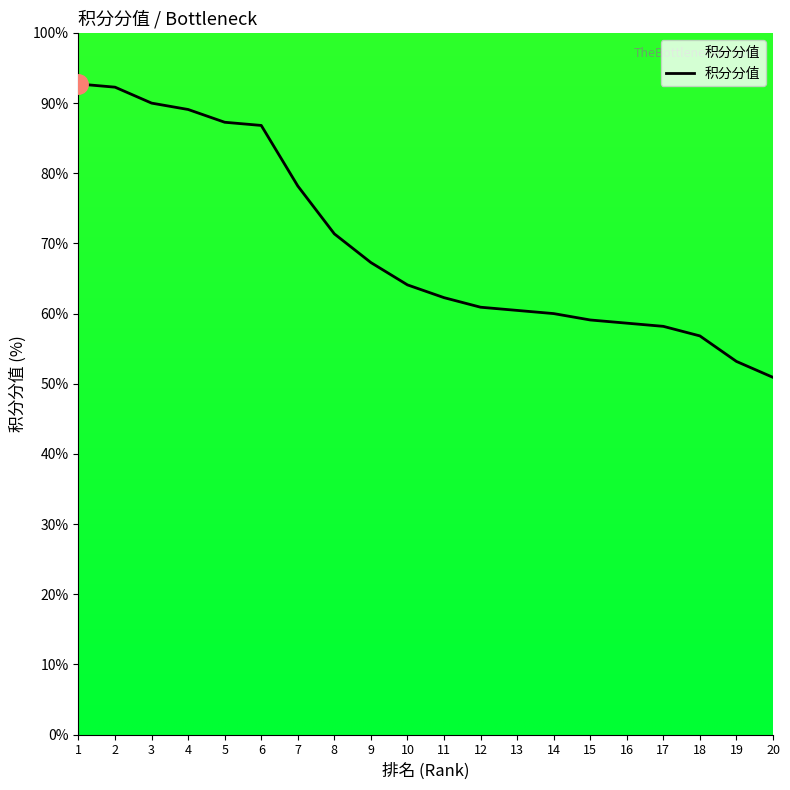

The chart shows a value of 82.0 at 20. True or false?

False